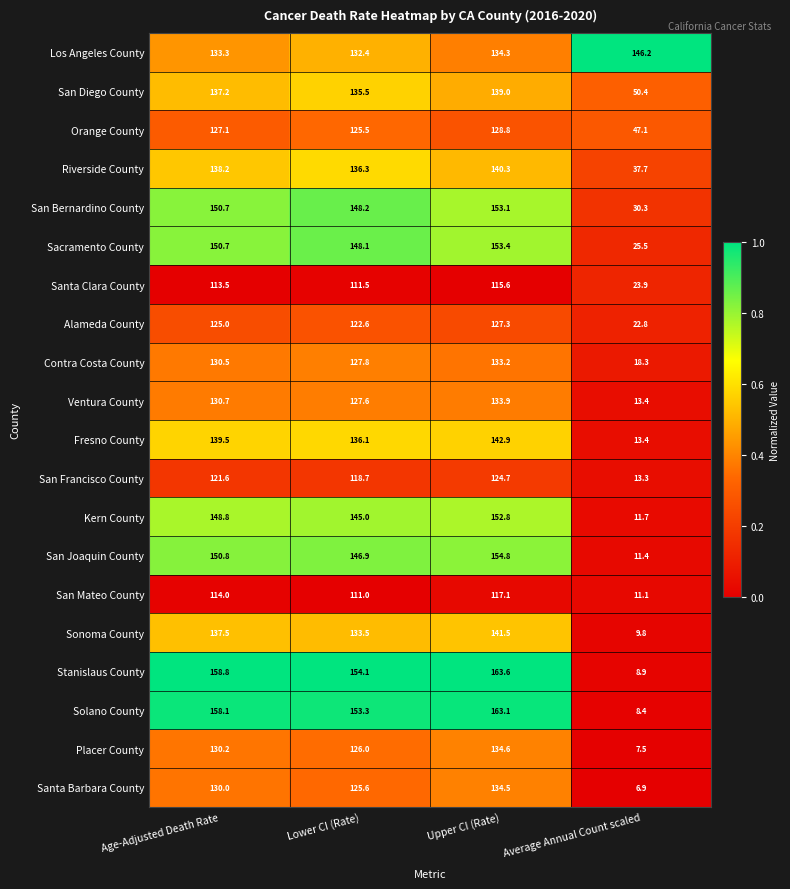

Rank the series by their maximum value, from lowest to highest.

Santa Clara County, San Mateo County, San Francisco County, Alameda County, Orange County, Contra Costa County, Ventura County, Santa Barbara County, Placer County, San Diego County, Riverside County, Sonoma County, Fresno County, Los Angeles County, Kern County, San Bernardino County, Sacramento County, San Joaquin County, Solano County, Stanislaus County